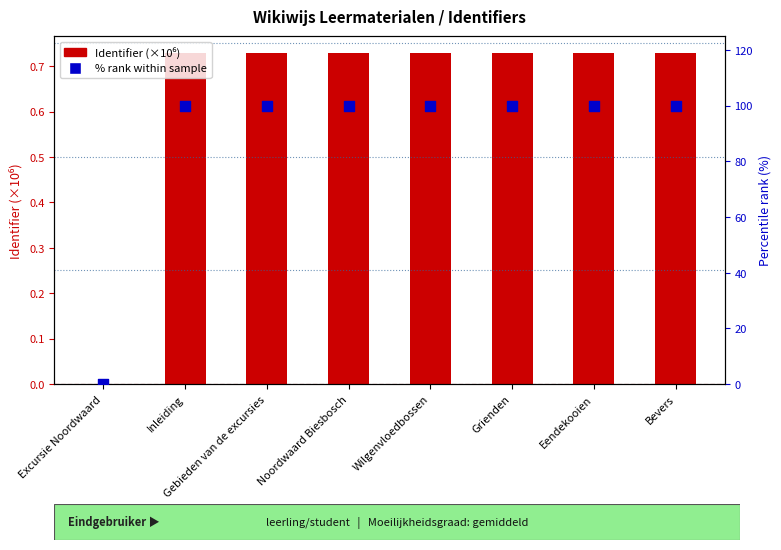

At how many categories does at least one series exceed 70?

7